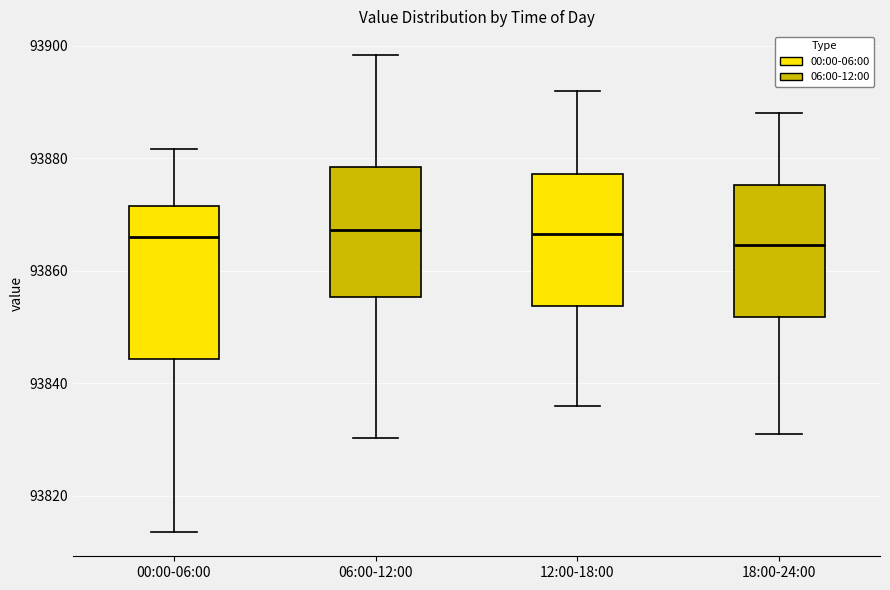

Where does the upper whisker of the box for 18:00-24:00 end on the y-axis? The values are not printed on the chart, so give them approximately, as read against the axis.

93888